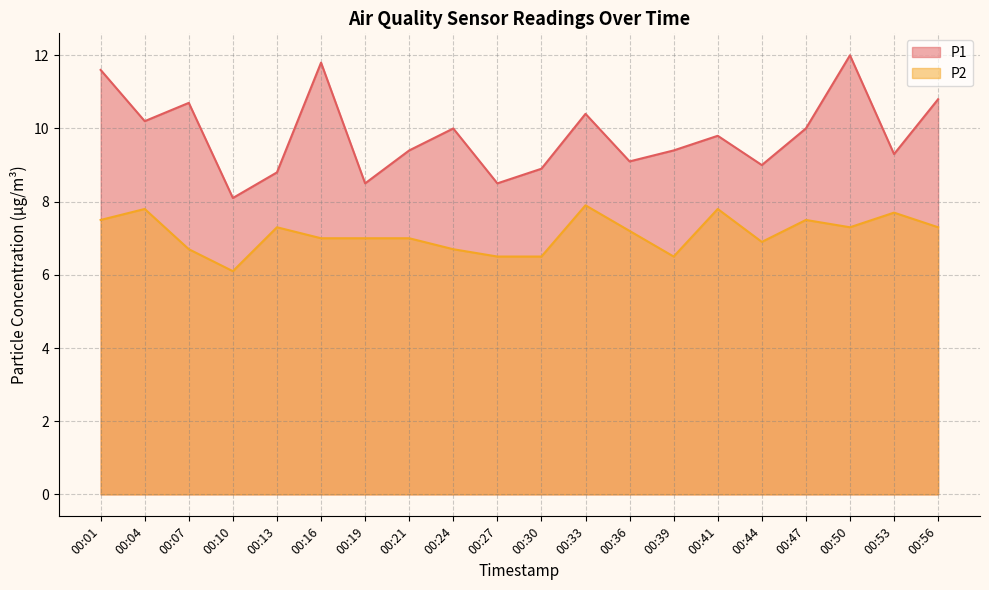

Which series changed the most between 00:16 and 00:41?

P1